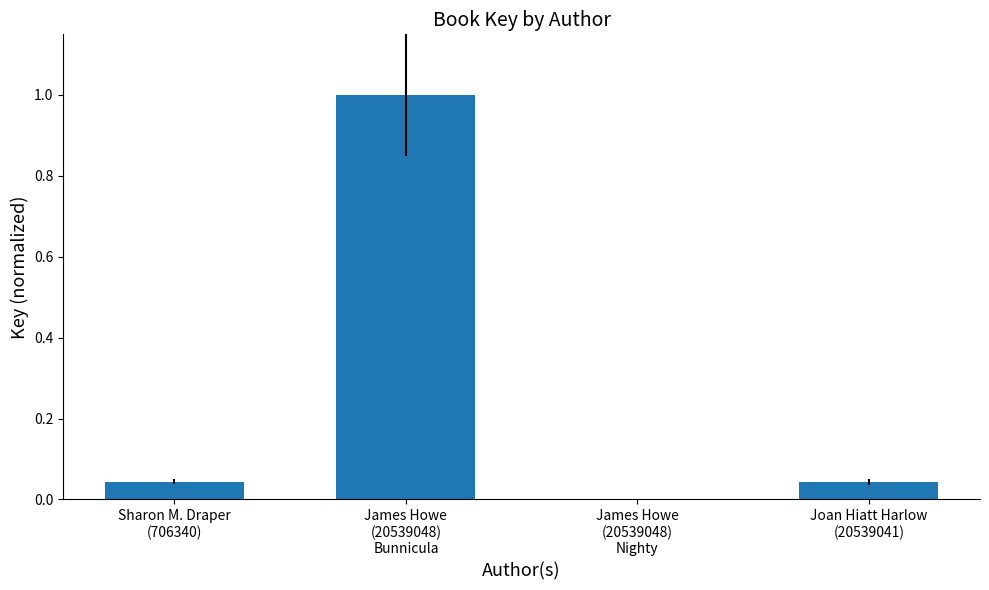

What is the greatest value displayed?

1.0